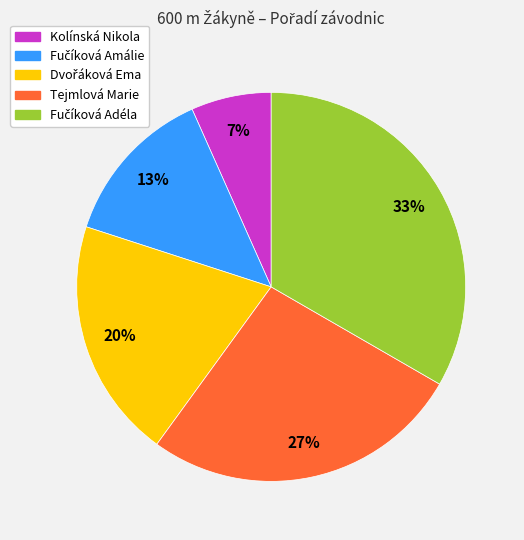

To the nearest percent, what percentage of the pie is Kolínská Nikola?

7%